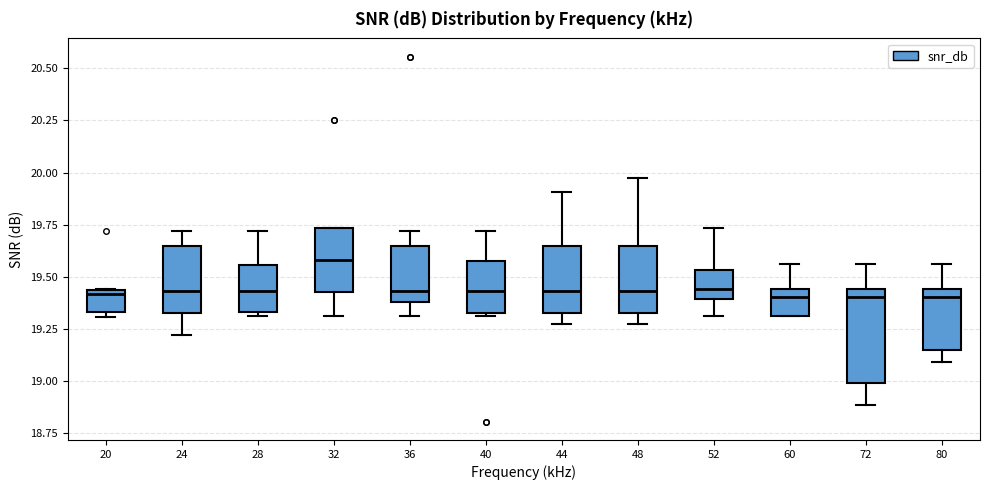

Which box is the tallest, from its lower edge to its upper edge?

72